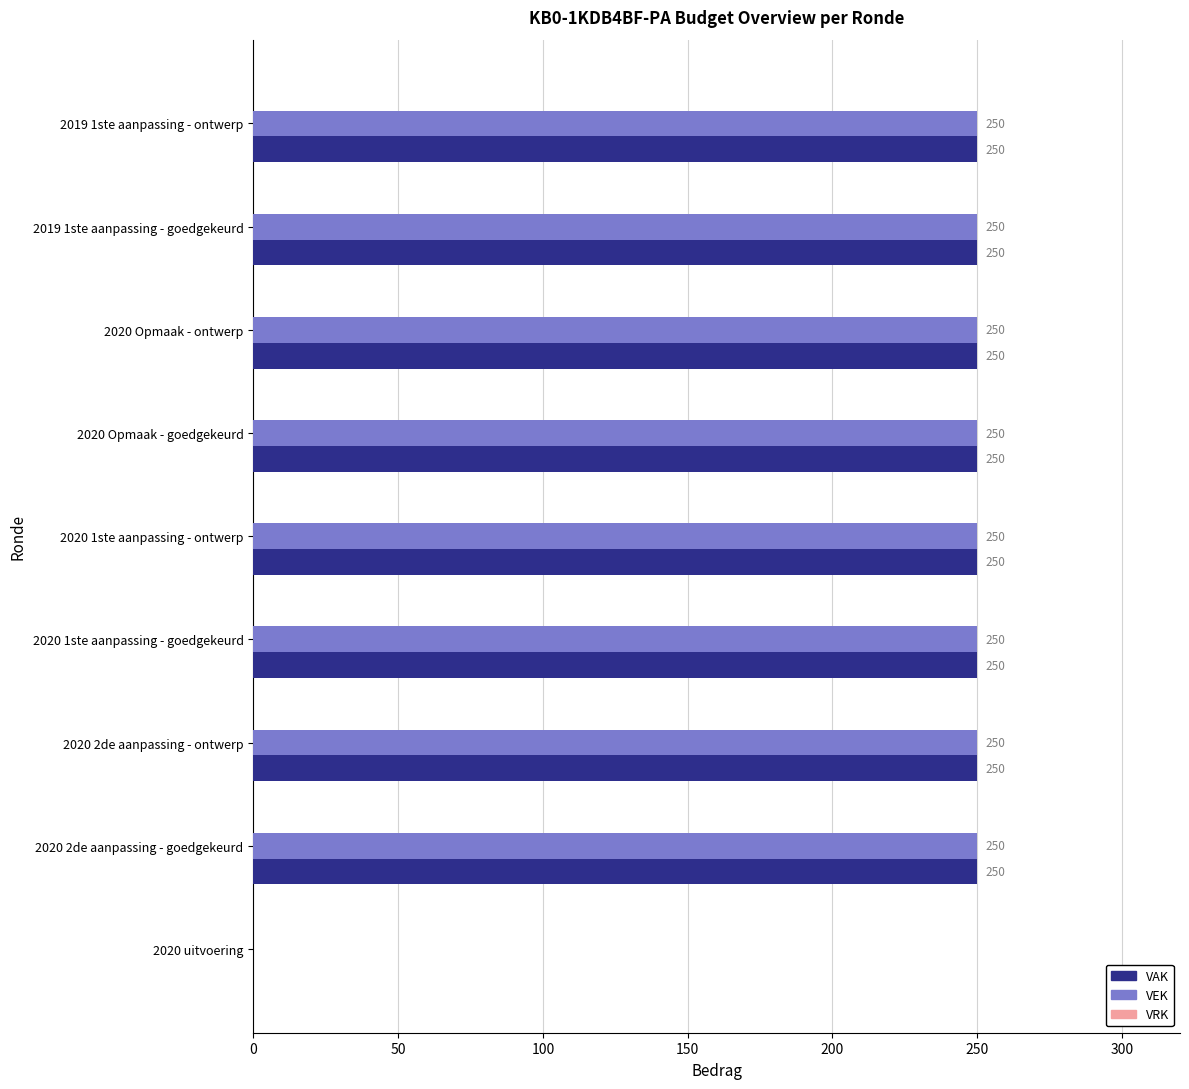

The VAK series shows 250 at 2020 1ste aanpassing - ontwerp. True or false?

True